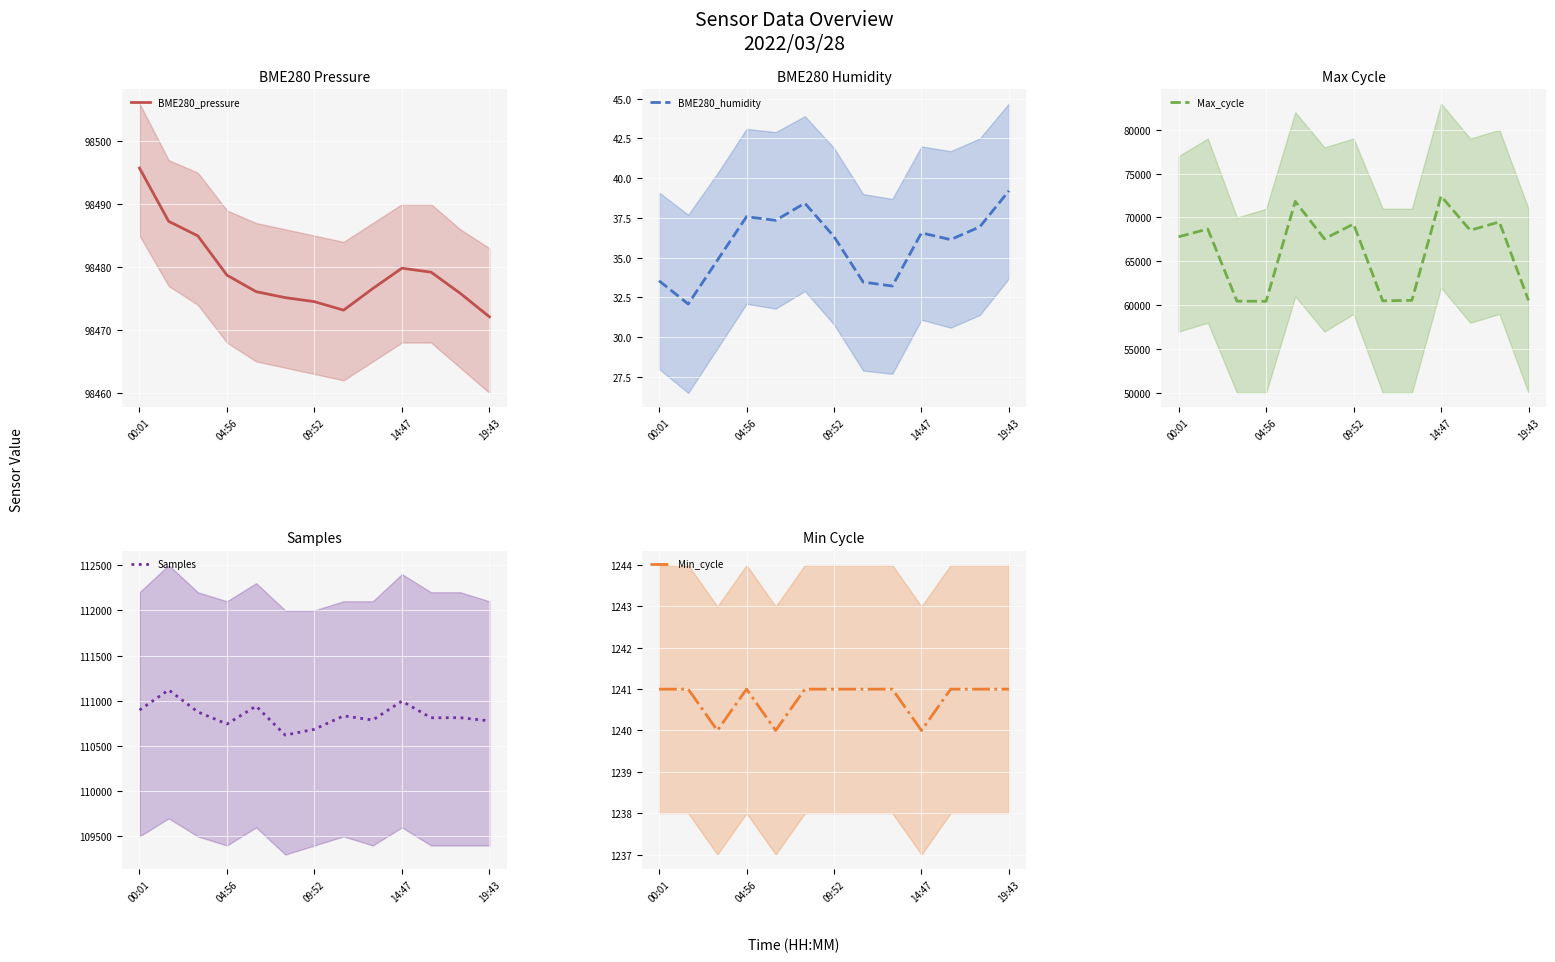

Where does the Samples series first go above 110813?

00:01